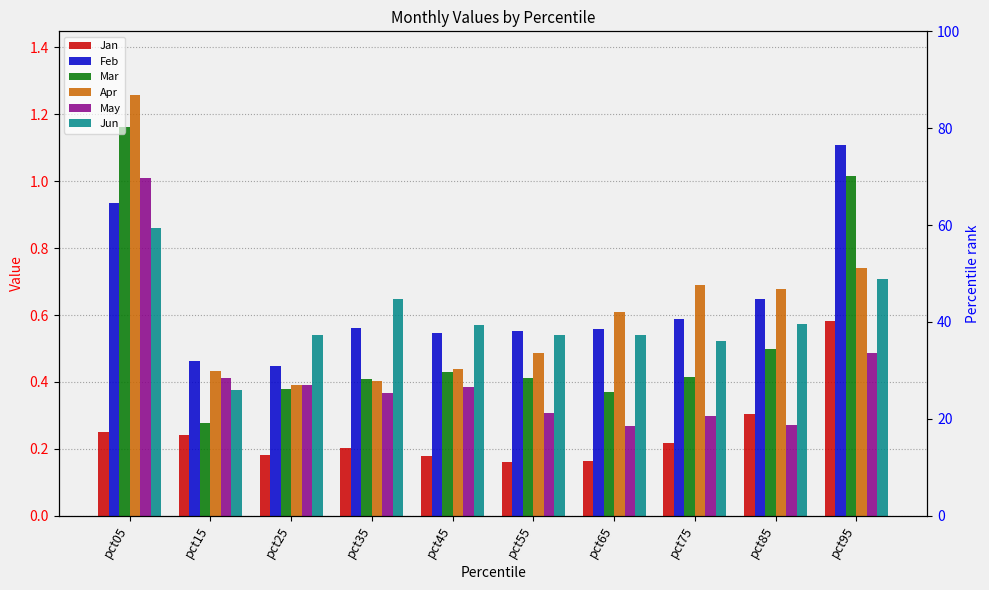

Reading left to right, transcribe all the data shown in this chart.

Jan: pct05=0.3	pct15=0.2	pct25=0.2	pct35=0.2	pct45=0.2	pct55=0.2	pct65=0.2	pct75=0.2	pct85=0.3	pct95=0.6
Feb: pct05=0.9	pct15=0.5	pct25=0.4	pct35=0.6	pct45=0.5	pct55=0.6	pct65=0.6	pct75=0.6	pct85=0.6	pct95=1.1
Mar: pct05=1.2	pct15=0.3	pct25=0.4	pct35=0.4	pct45=0.4	pct55=0.4	pct65=0.4	pct75=0.4	pct85=0.5	pct95=1.0
Apr: pct05=1.3	pct15=0.4	pct25=0.4	pct35=0.4	pct45=0.4	pct55=0.5	pct65=0.6	pct75=0.7	pct85=0.7	pct95=0.7
May: pct05=1.0	pct15=0.4	pct25=0.4	pct35=0.4	pct45=0.4	pct55=0.3	pct65=0.3	pct75=0.3	pct85=0.3	pct95=0.5
Jun: pct05=0.9	pct15=0.4	pct25=0.5	pct35=0.6	pct45=0.6	pct55=0.5	pct65=0.5	pct75=0.5	pct85=0.6	pct95=0.7